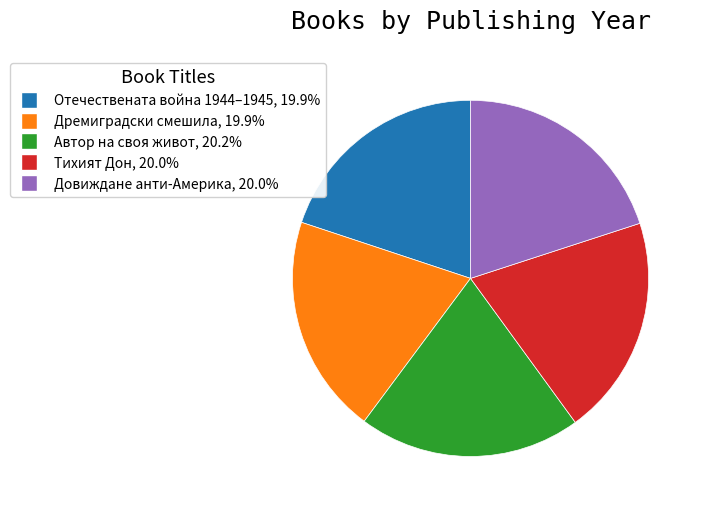

Is the sum of Автор на своя живот, 20.2% and Тихият Дон, 20.0% greater than half?

No